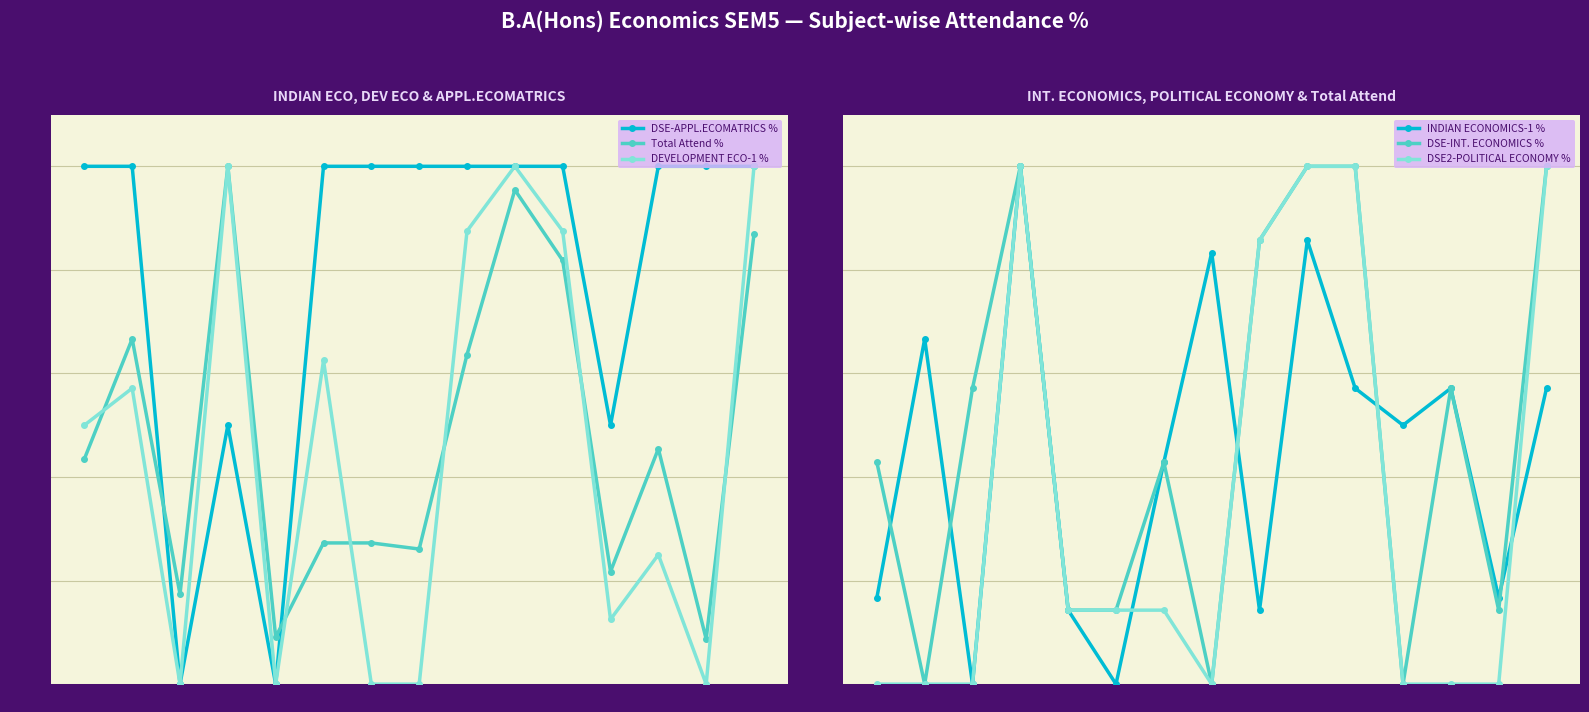

Reading left to right, what are all the values shown in this chart?

DSE-APPL.ECOMATRICS %: S1=100.0	S2=100.0	S3=0.0	S4=50.0	S5=0.0	S6=100.0	S7=100.0	S8=100.0	S9=100.0	S10=100.0	S11=100.0	S12=50.0	S13=100.0	S14=100.0	S15=100.0
Total Attend %: S1=43.5	S2=66.7	S3=17.4	S4=100.0	S5=9.1	S6=27.3	S7=27.3	S8=26.1	S9=63.6	S10=95.5	S11=81.8	S12=21.7	S13=45.5	S14=8.7	S15=87.0
DEVELOPMENT ECO-1 %: S1=50.0	S2=57.1	S3=0.0	S4=100.0	S5=0.0	S6=62.5	S7=0.0	S8=0.0	S9=87.5	S10=100.0	S11=87.5	S12=12.5	S13=25.0	S14=0.0	S15=100.0
INDIAN ECONOMICS-1 %: S1=16.7	S2=66.7	S3=0.0	S4=100.0	S5=14.3	S6=0.0	S7=42.9	S8=83.3	S9=14.3	S10=85.7	S11=57.1	S12=50.0	S13=57.1	S14=16.7	S15=57.1
DSE-INT. ECONOMICS %: S1=42.9	S2=0.0	S3=57.1	S4=100.0	S5=14.3	S6=14.3	S7=42.9	S8=0.0	S9=85.7	S10=100.0	S11=100.0	S12=0.0	S13=57.1	S14=14.3	S15=100.0
DSE2-POLITICAL ECONOMY %: S1=0.0	S2=0.0	S3=0.0	S4=100.0	S5=14.3	S6=14.3	S7=14.3	S8=0.0	S9=85.7	S10=100.0	S11=100.0	S12=0.0	S13=0.0	S14=0.0	S15=100.0